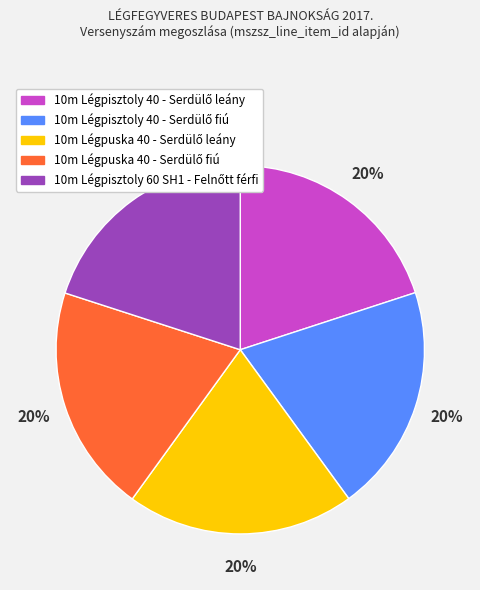

To the nearest percent, what is the average slice percentage?

20%